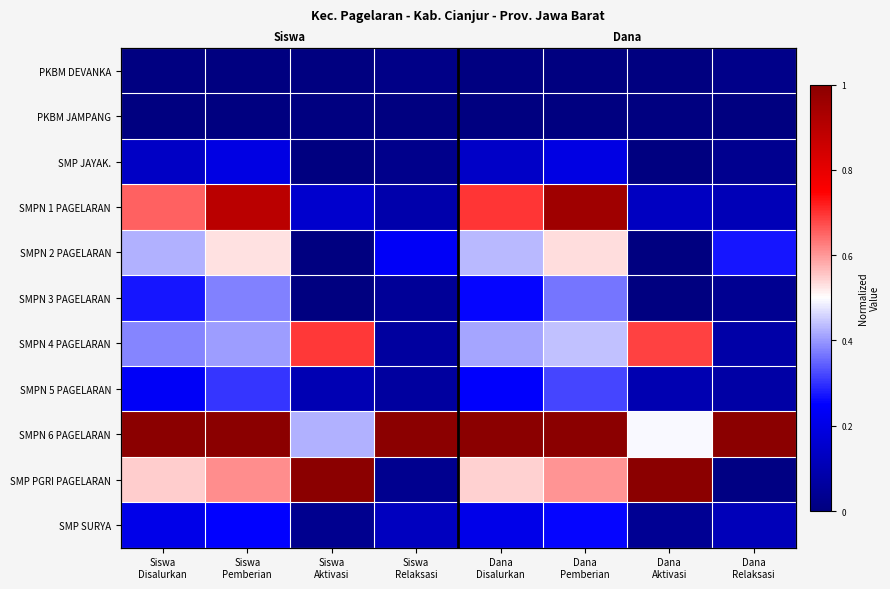

What is the spread (max minus min) of values at Dana
Disalurkan?

1.0